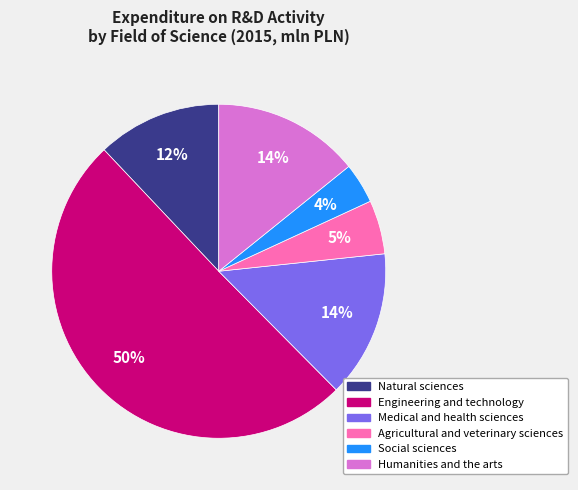

How many slices are in this pie chart?

6